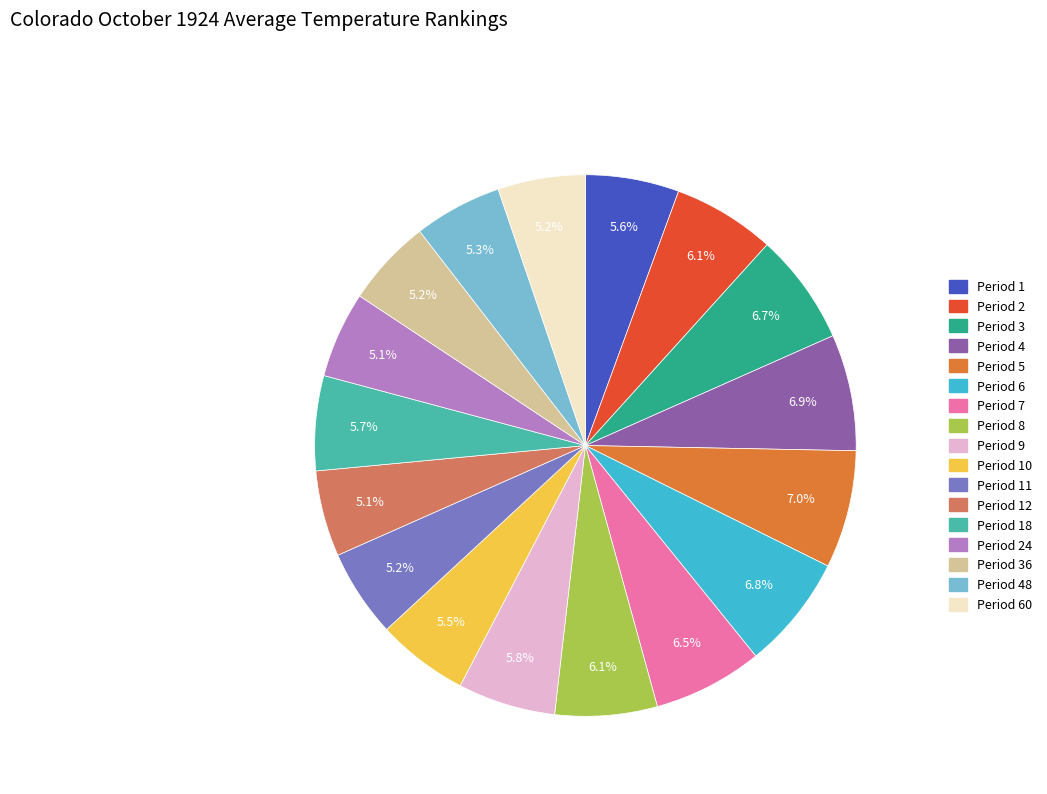

Does any single category account for the majority?

No